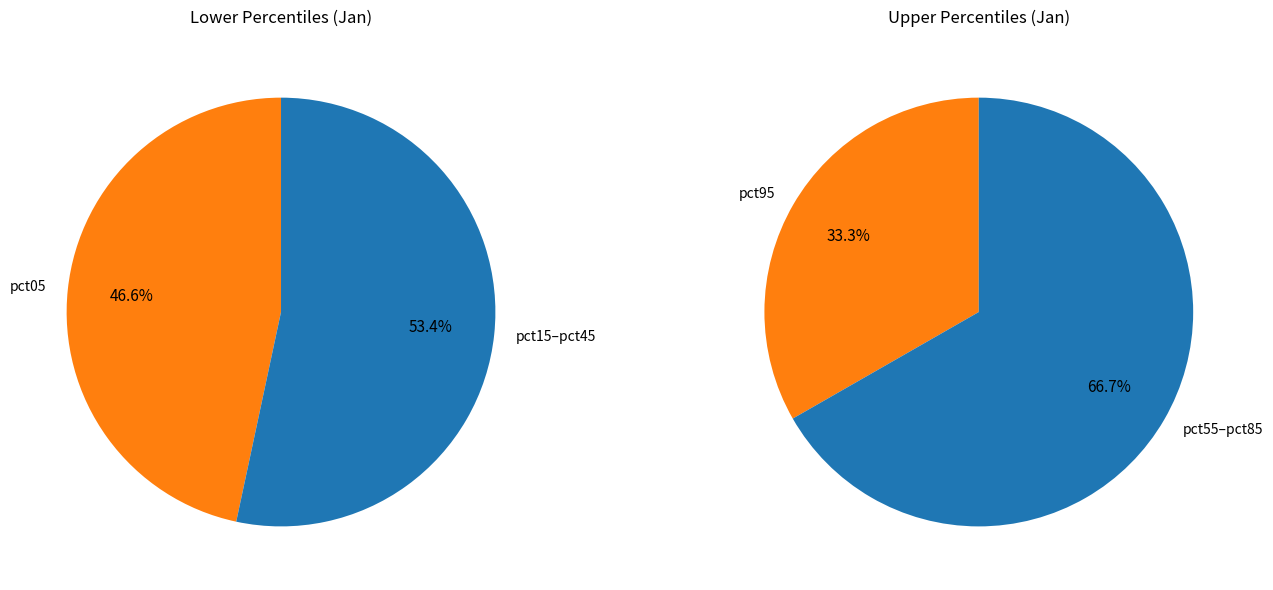

Combined, do pct35 and pct95 account for over 50%?

No